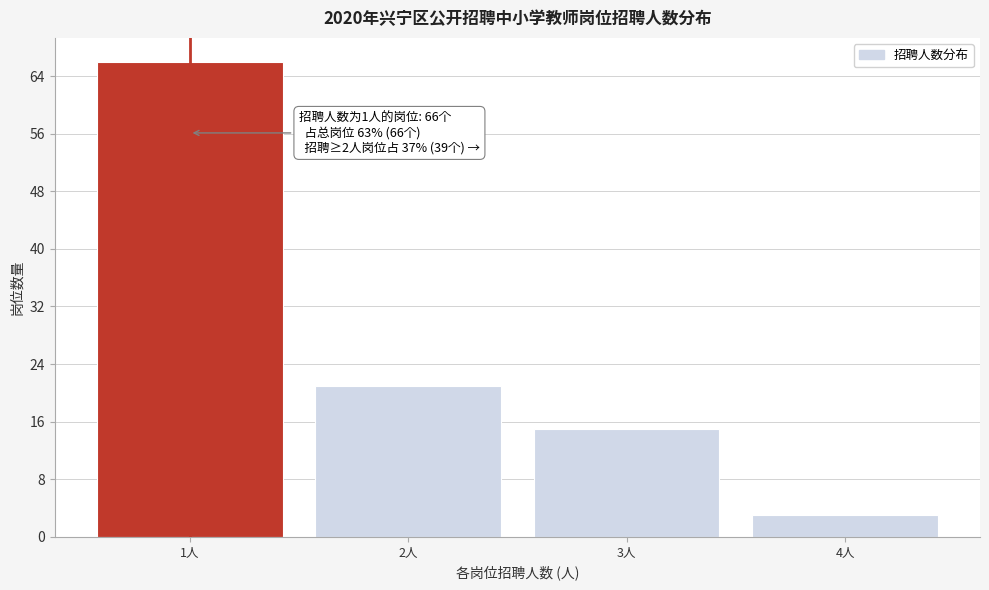

Reading left to right, extract all data points from this chart.

66	21	15	3